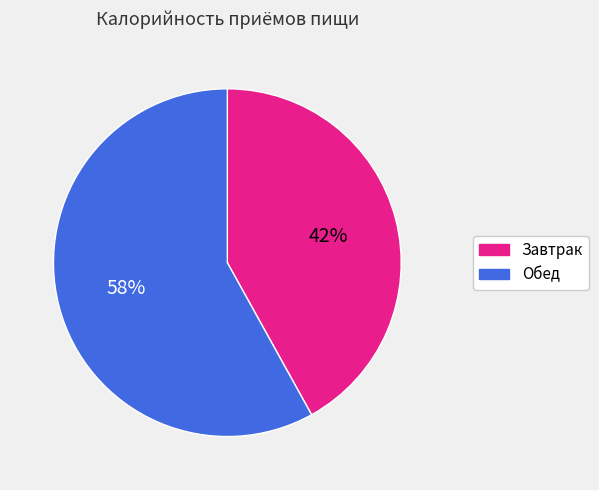

The Завтрак slice represents 42% of the pie. True or false?

True